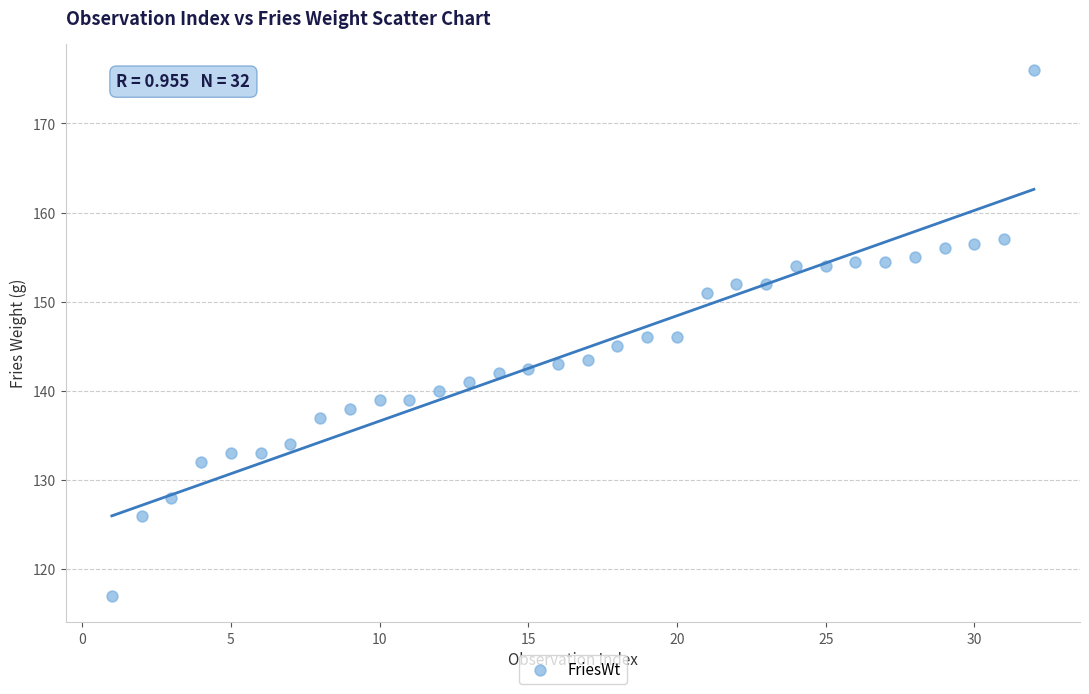

What is the range of X values (max minus min)?

31.0